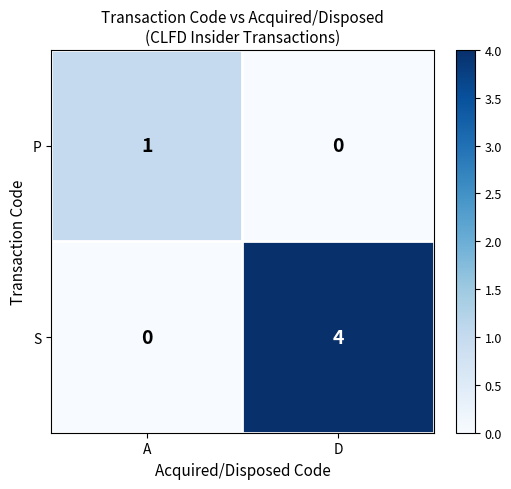

Reading left to right, what are all the values shown in this chart?

P: 1	0
S: 0	4